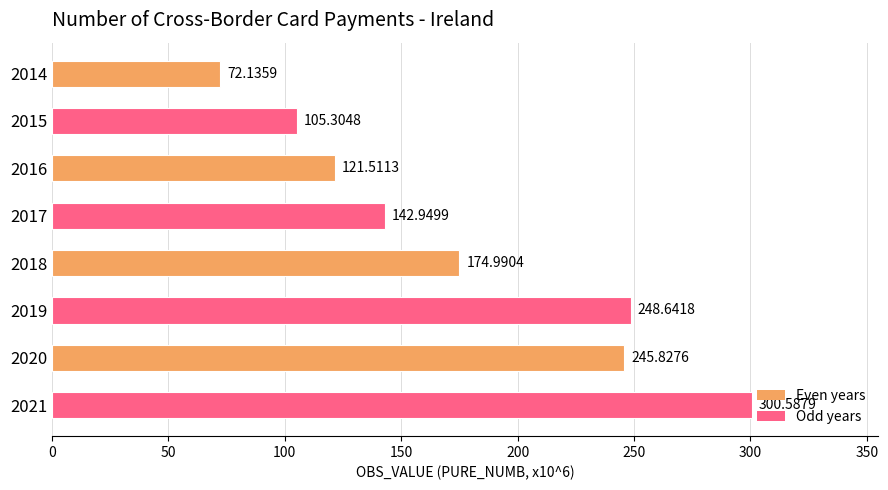

Which has a higher value, 2018 or 2019?

2019